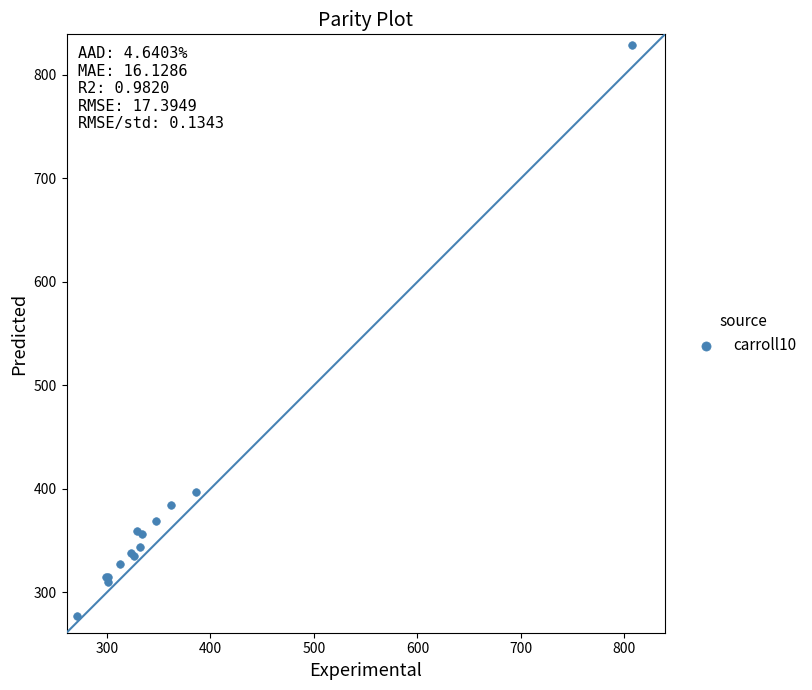

What Y value in the scatter plot is closest to 553?

397.2